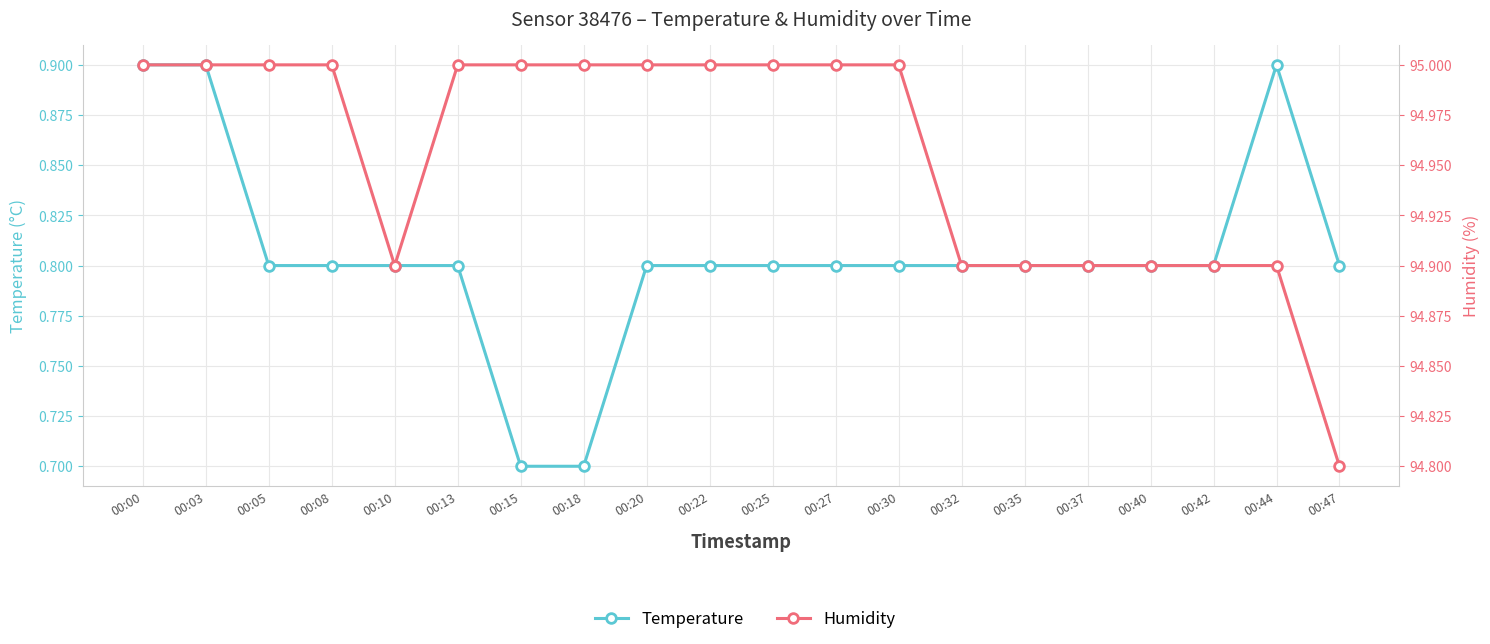

True or false: humidity has a value of 126.7 at 00:27.

False